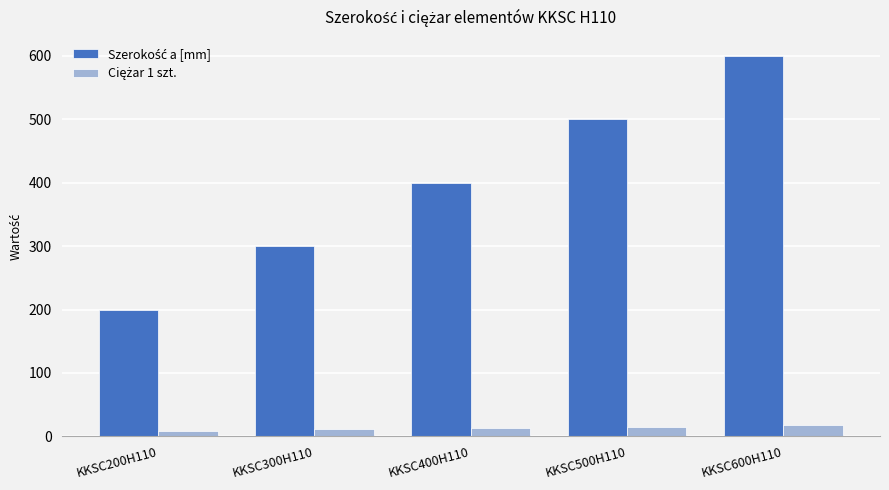

At how many categories does at least one series exceed 173?

5